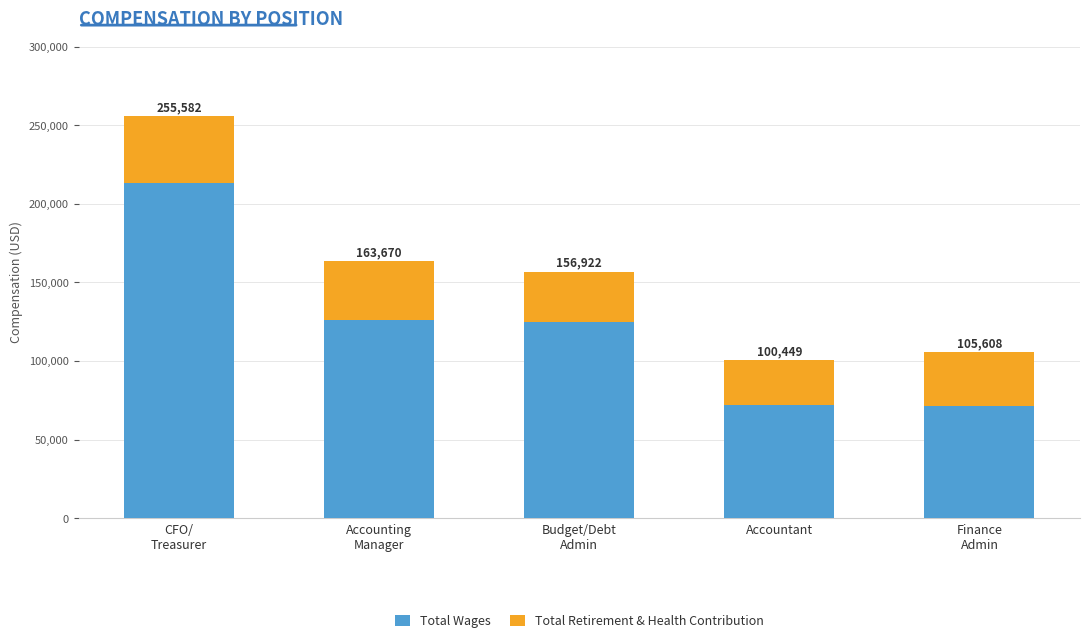

True or false: Total Wages has a value of 87361 at Budget/Debt
Admin.

False